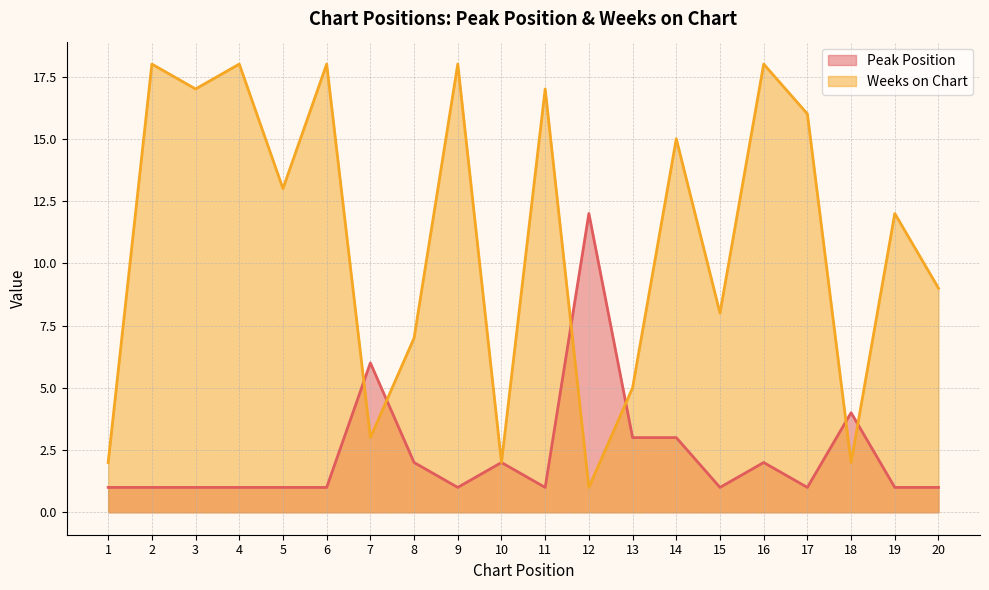

What are all the series names shown in the legend?

Peak Position, Weeks on Chart